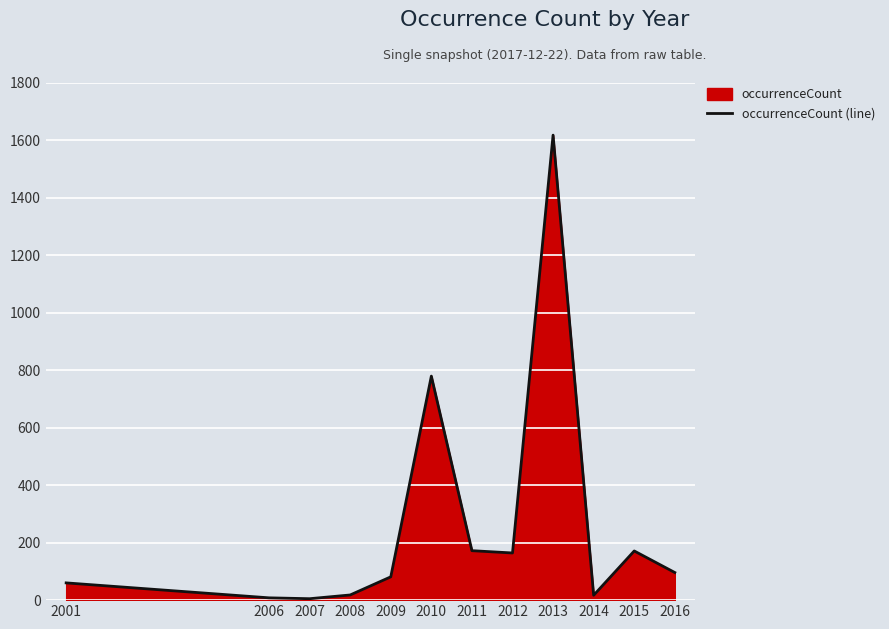

At which label is the value closest to 811?

2010